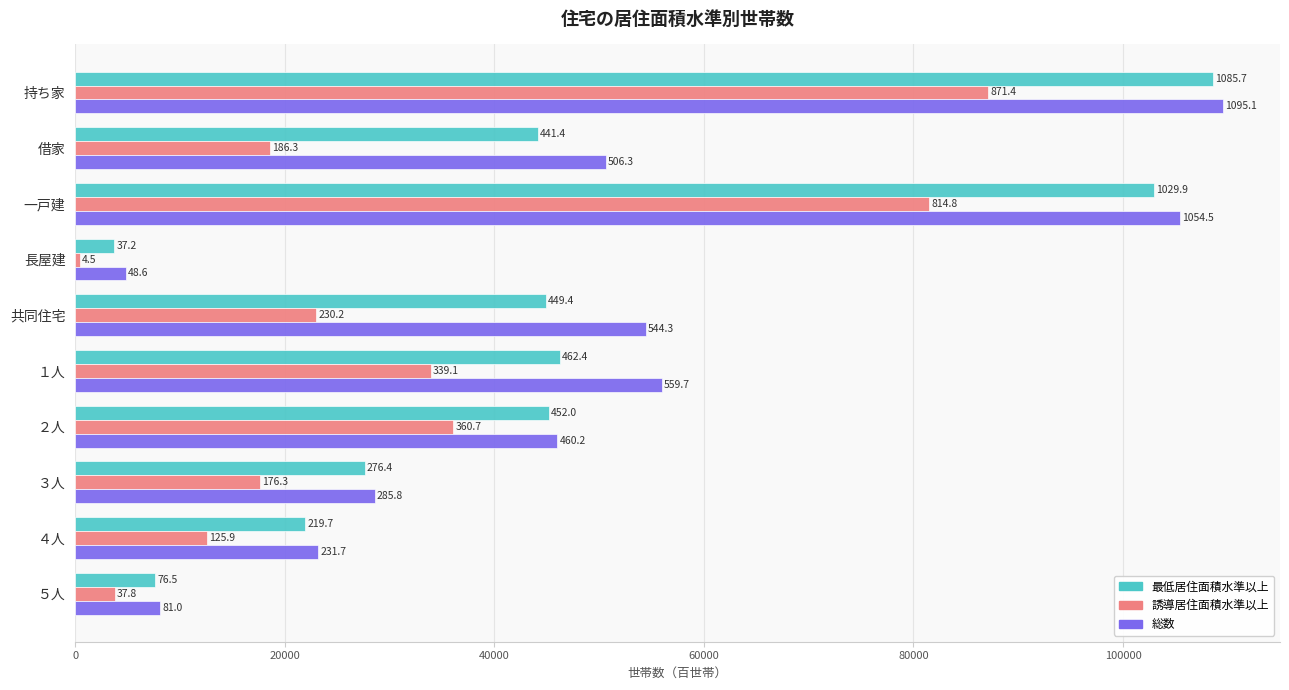

What are all the series names shown in the legend?

最低居住面積水準以上, 誘導居住面積水準以上, 総数